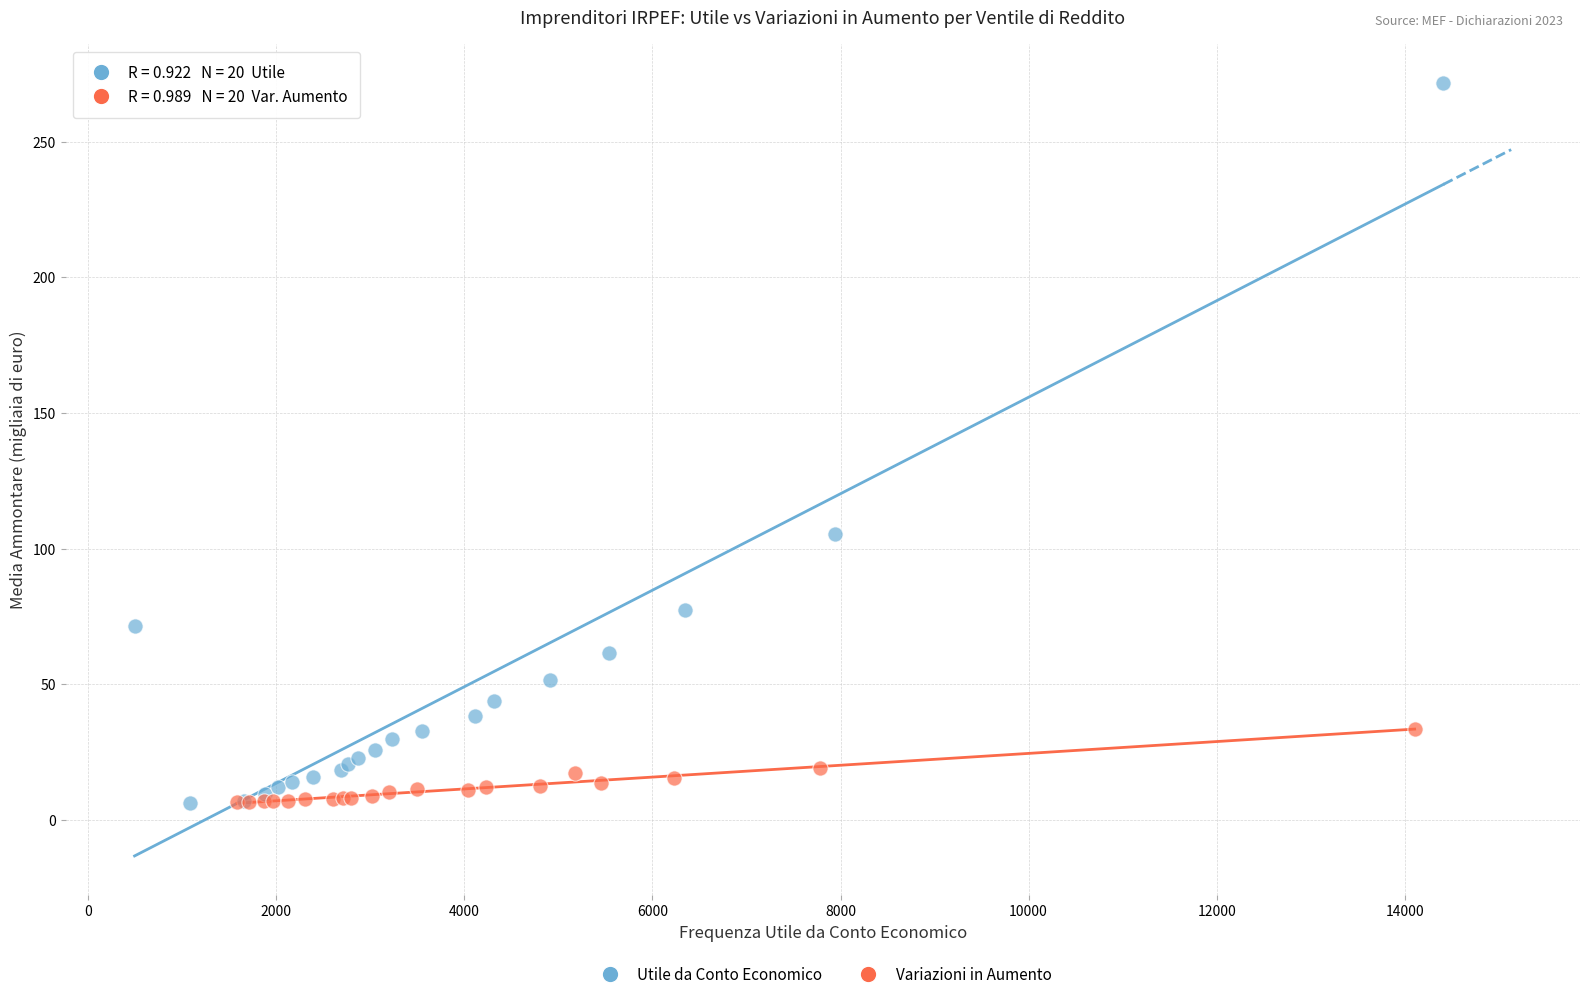

Which series contains the highest Y value?

Utile da Conto Economico